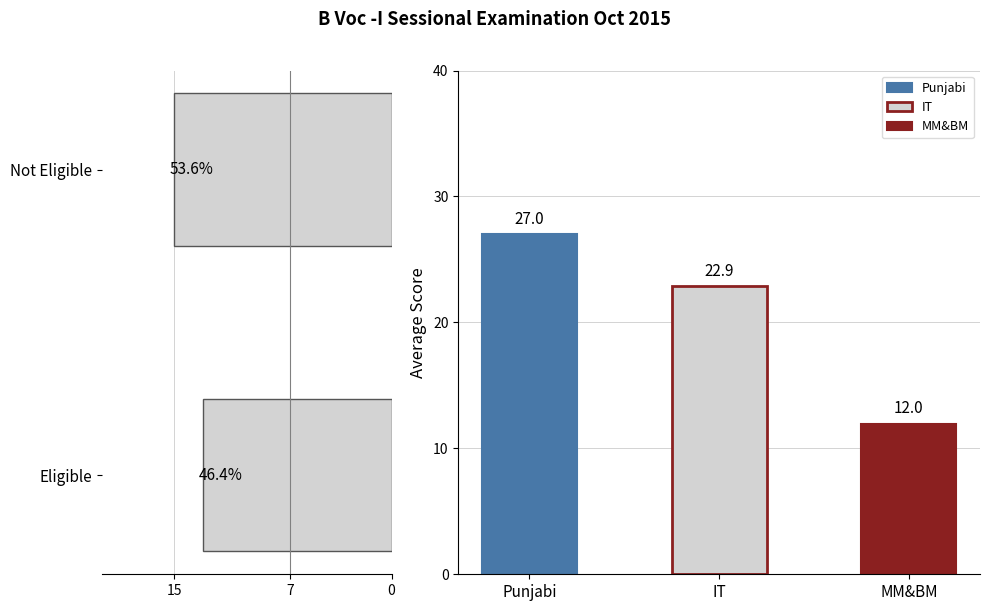

Count the number of categories in the chart.

2